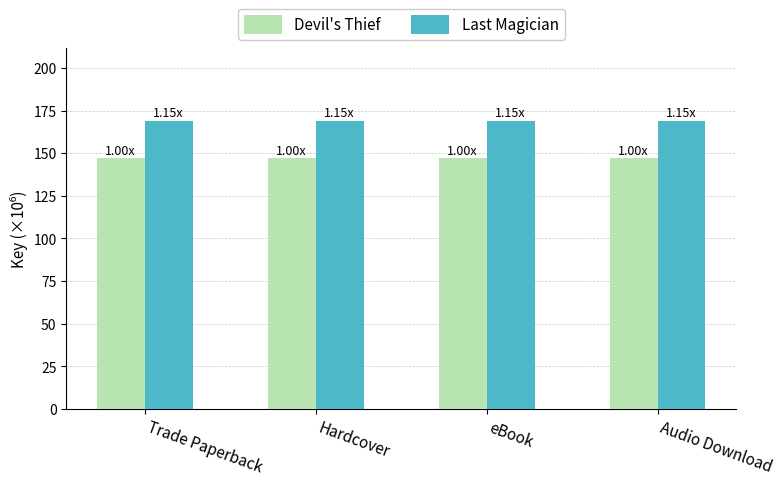

What is the spread (max minus min) of values at Audio Download?

21.7